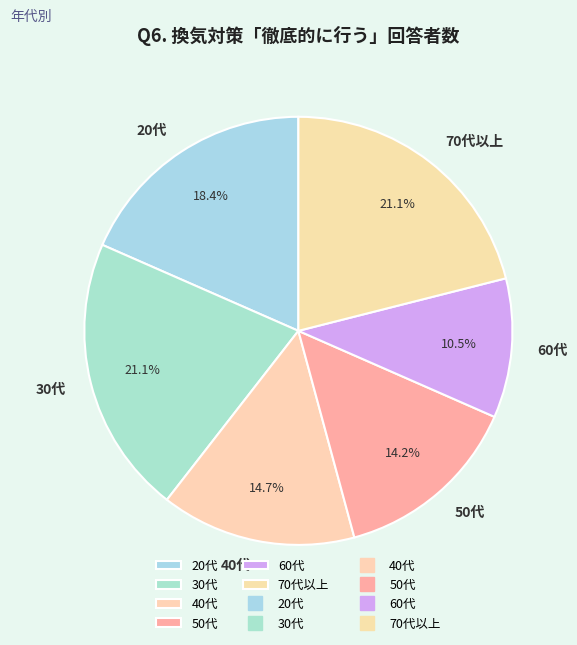

To the nearest percent, what is the difference between the 70代以上 and 20代 slice percentages?

3%